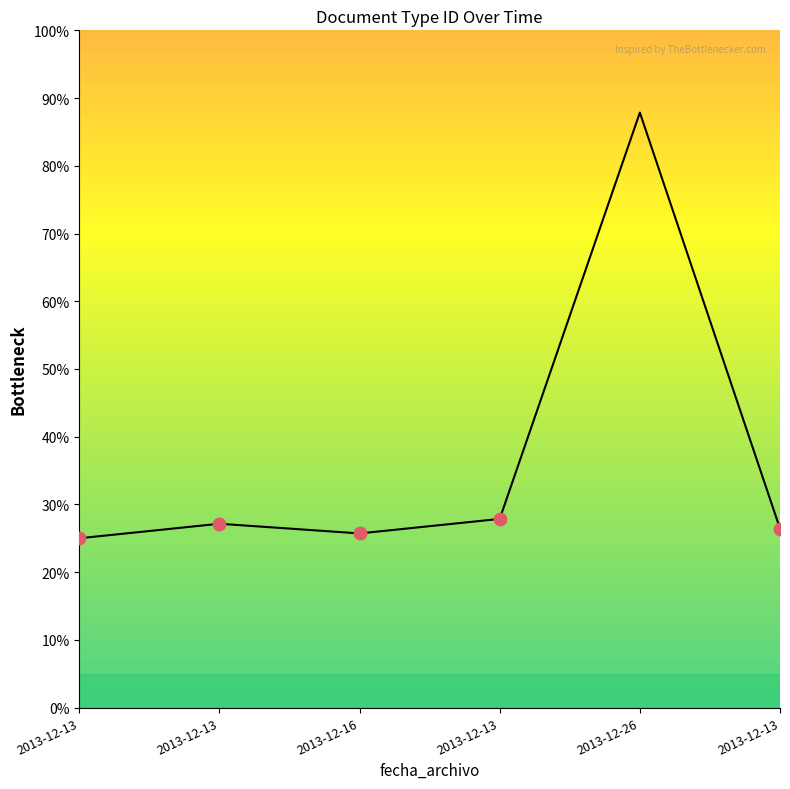

Between 2013-12-13 and 2013-12-16, which is larger?

2013-12-16